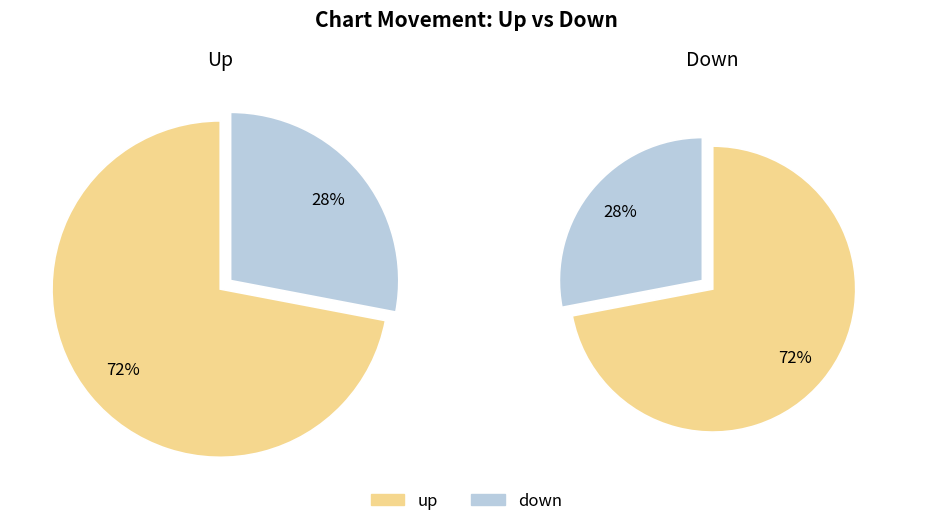

To the nearest percent, what portion does down represent?

28%